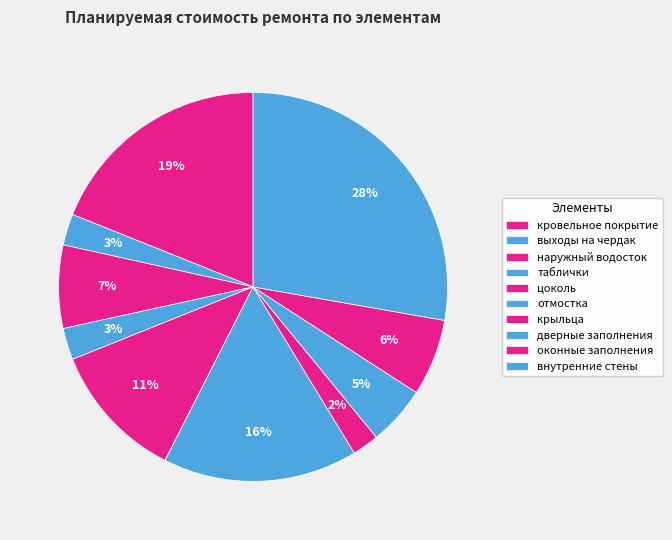

To the nearest percent, what is the difference between the оконные заполнения and таблички slice percentages?

4%